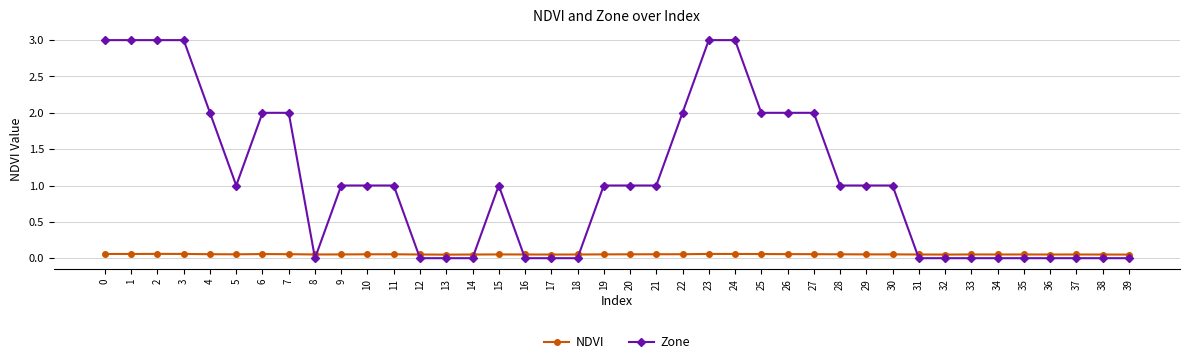

How many lines are shown in the chart?

2